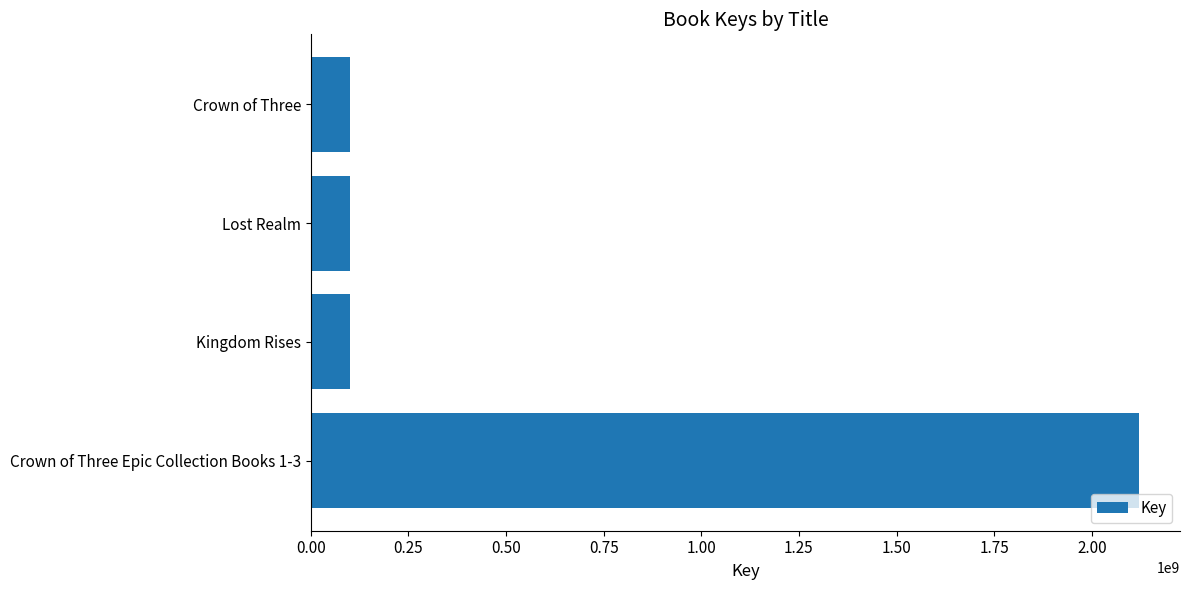

True or false: the data shows 100376870 at Lost Realm.

True